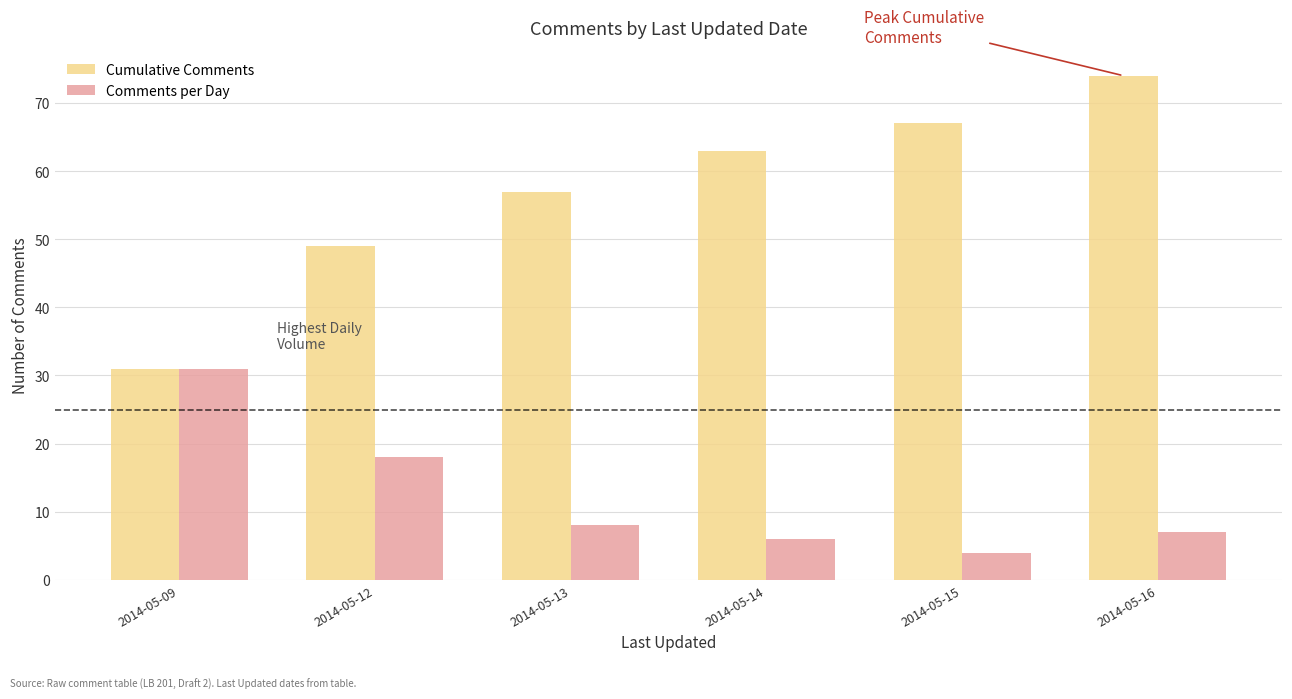

What is the sum of the Cumulative Comments values at 2014-05-13 and 2014-05-16?

131